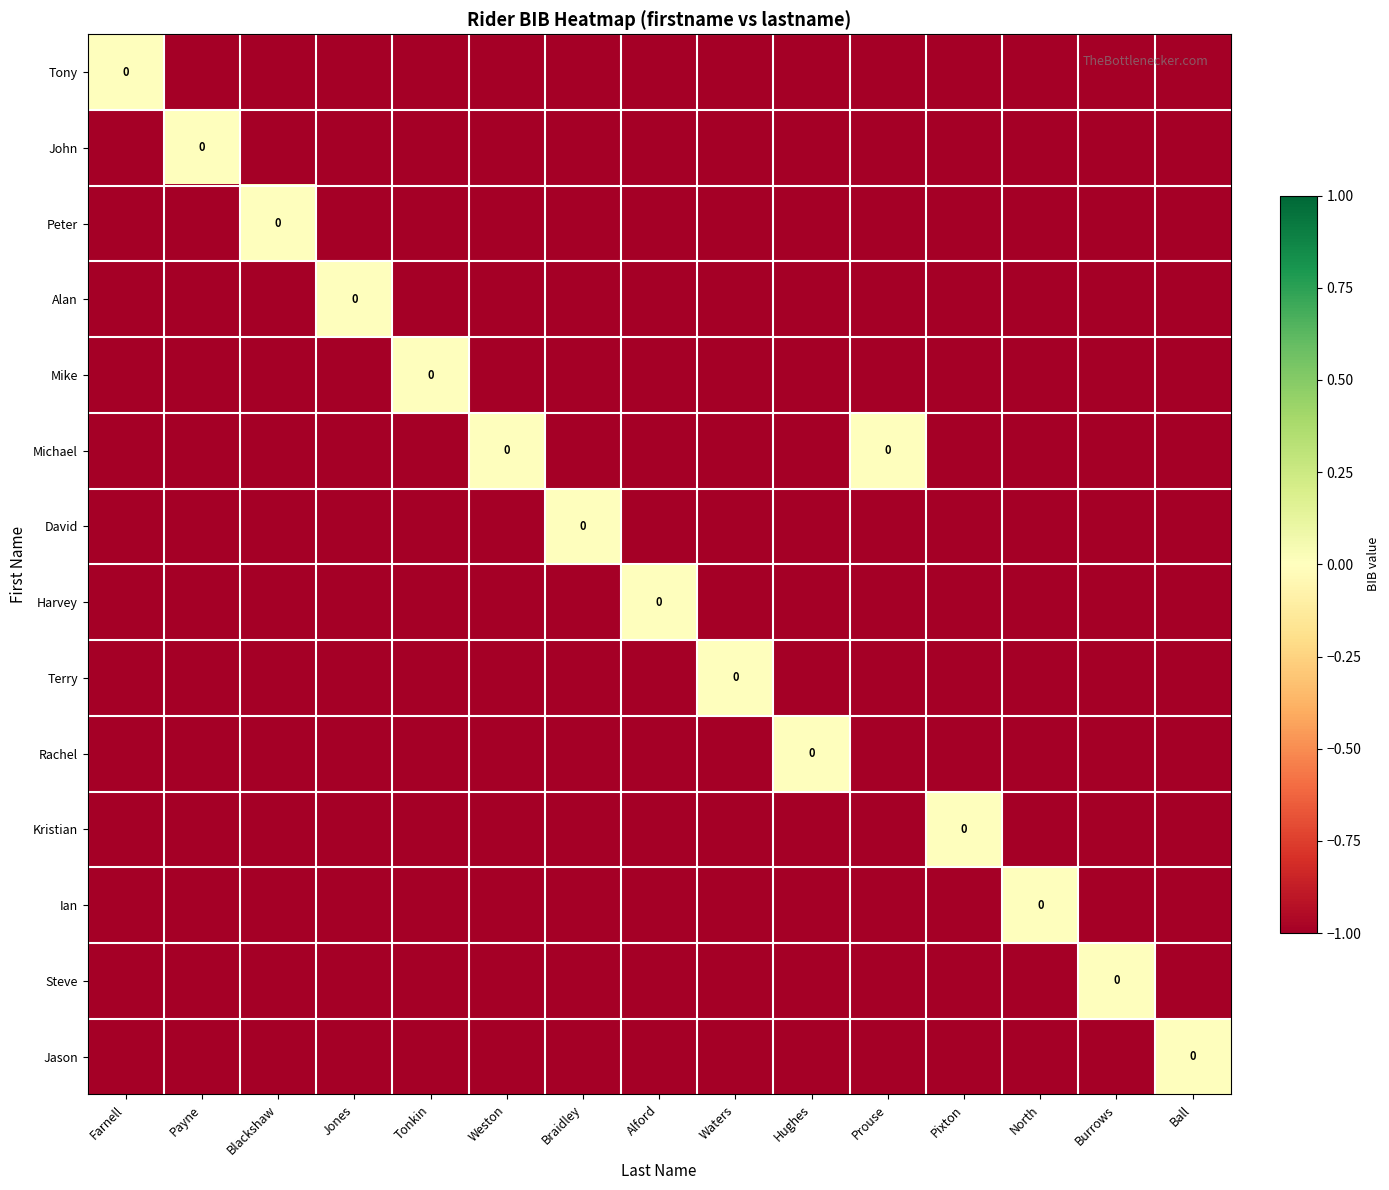

What is the smallest value displayed?

-1